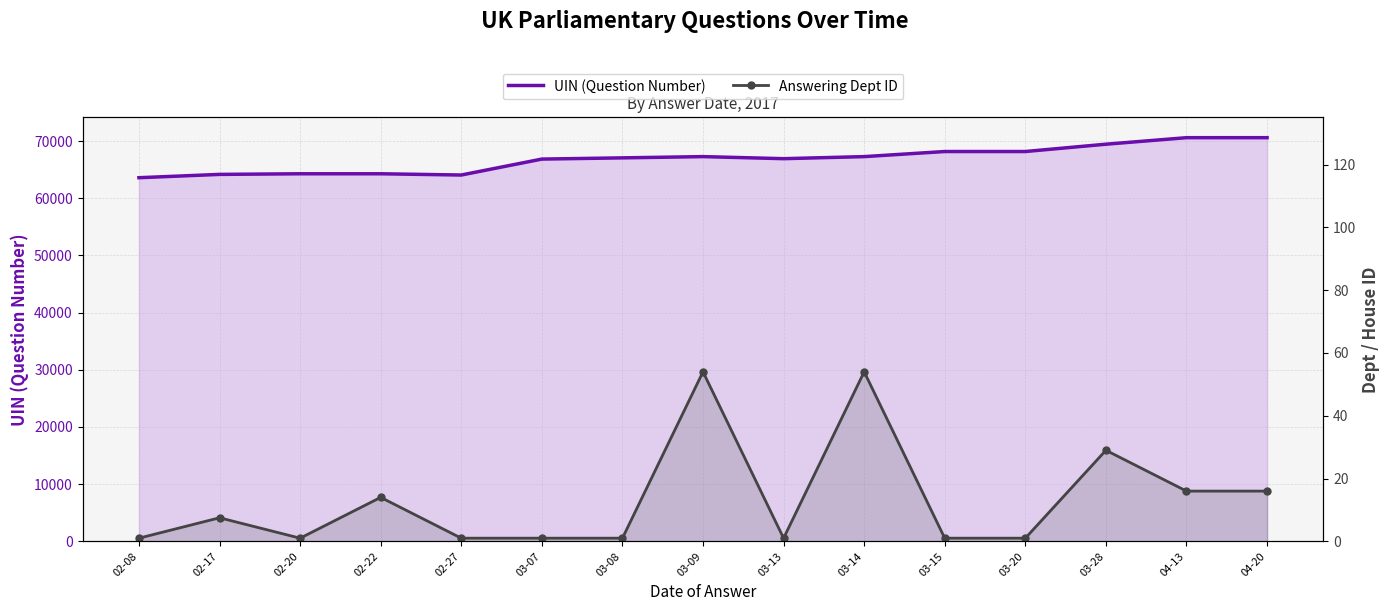

What is the difference between the second highest and second lowest values in the UIN (Question Number) series?

6533.0